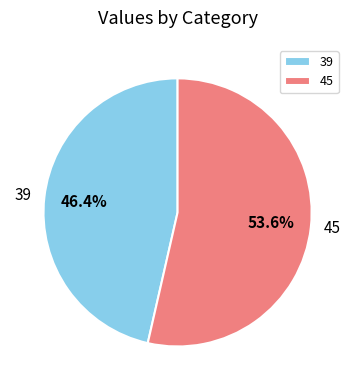

How many slices are in this pie chart?

2